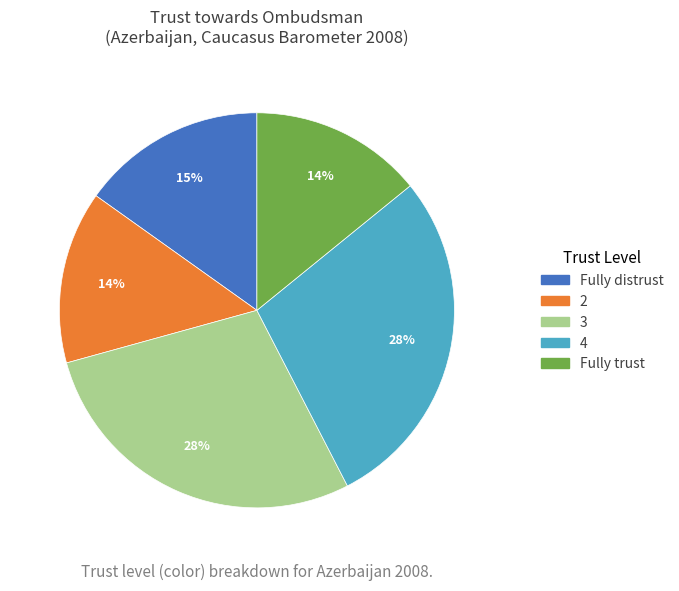

To the nearest percent, what is the average slice percentage?

20%